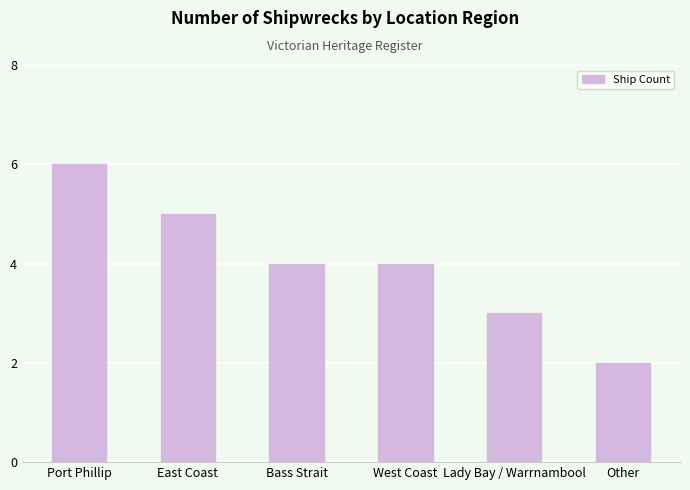

What is the average value?

4